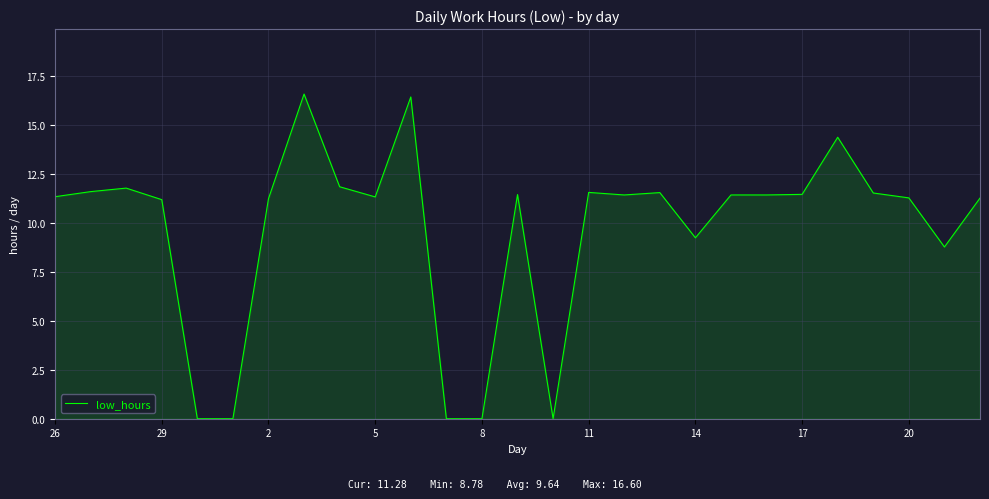

What is the maximum value shown in the chart?

16.6